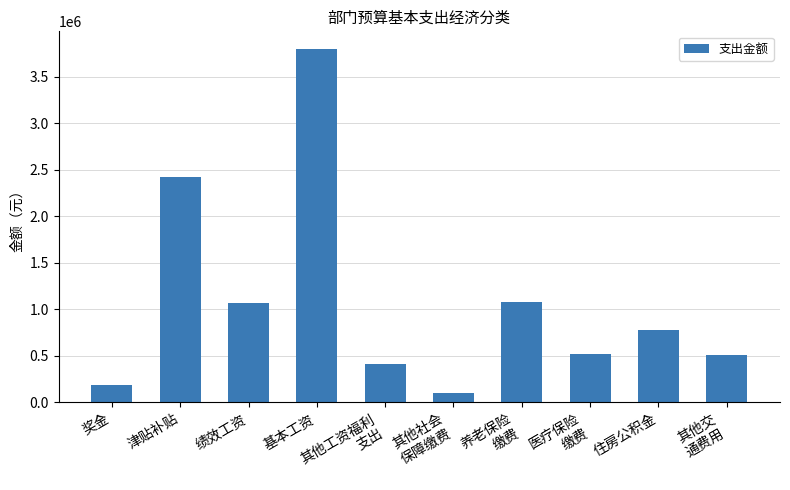

Where does the data first go above 784333?

津贴补贴